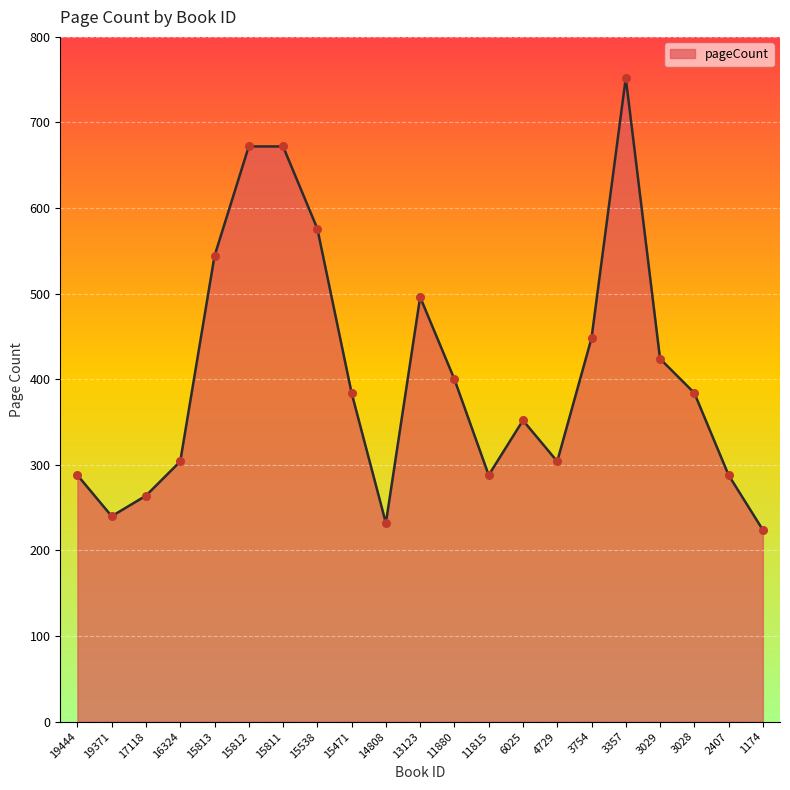

What is the change in value from 19371 to 14808?

-8